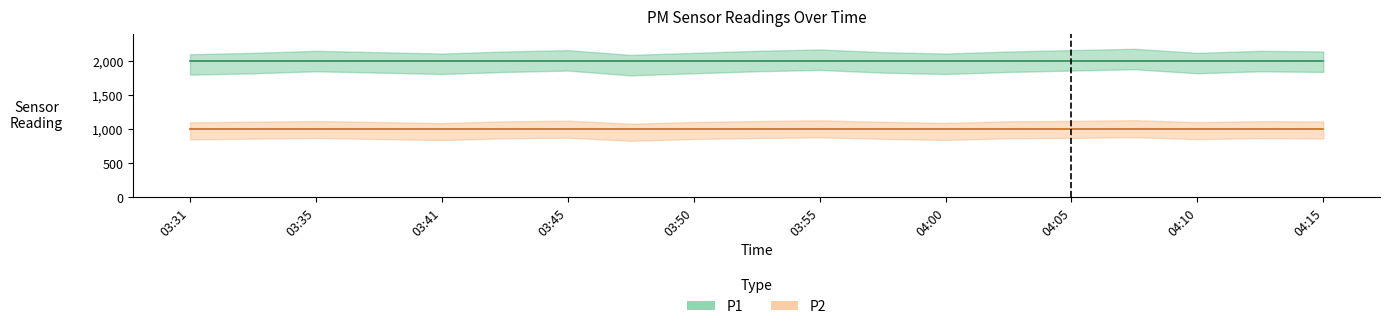

Reading left to right, list all the values displayed in this chart.

P1: 1999.9	1999.9	1999.9	1999.9	1999.9	1999.9	1999.9	1999.9	1999.9	1999.9	1999.9	1999.9	1999.9	1999.9	1999.9	1999.9	1999.9	1999.9	1999.9
P2: 999.9	999.9	999.9	999.9	999.9	999.9	999.9	999.9	999.9	999.9	999.9	999.9	999.9	999.9	999.9	999.9	999.9	999.9	999.9